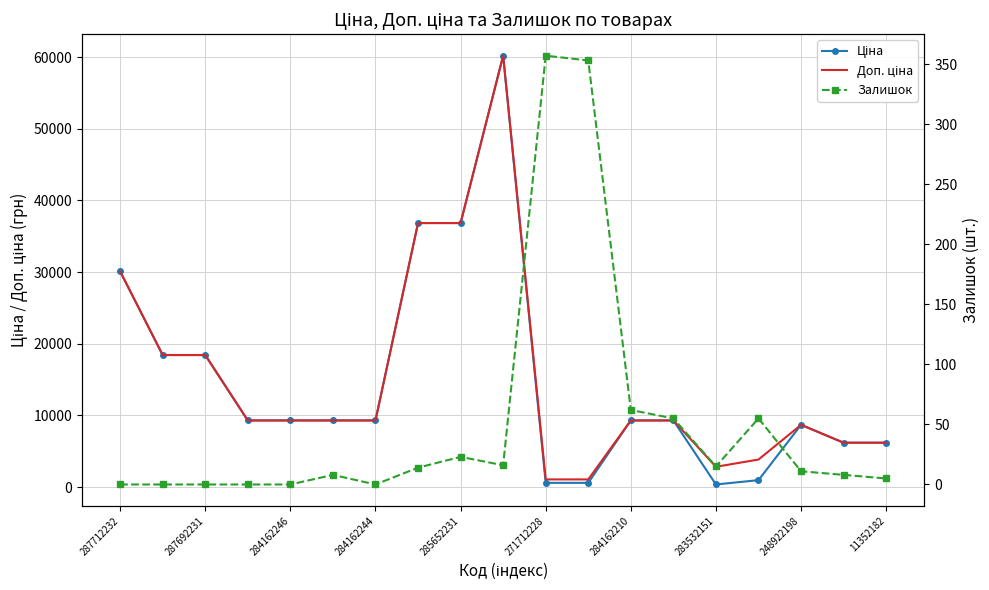

What is the difference between the maximum and minimum values in the Доп. ціна series?

59145.5